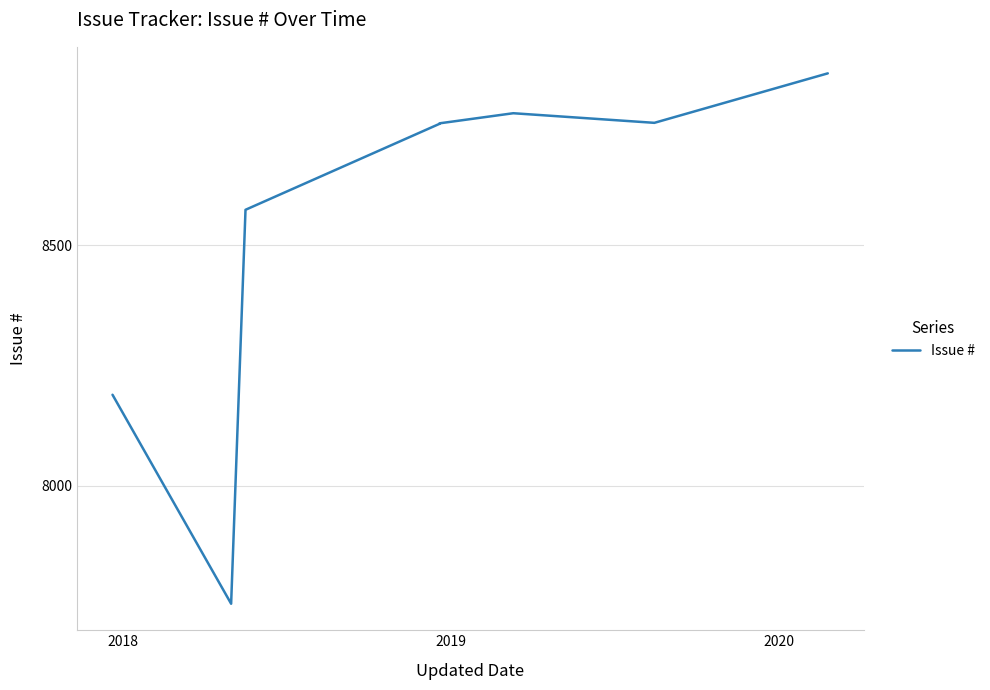

How many lines are shown in the chart?

1